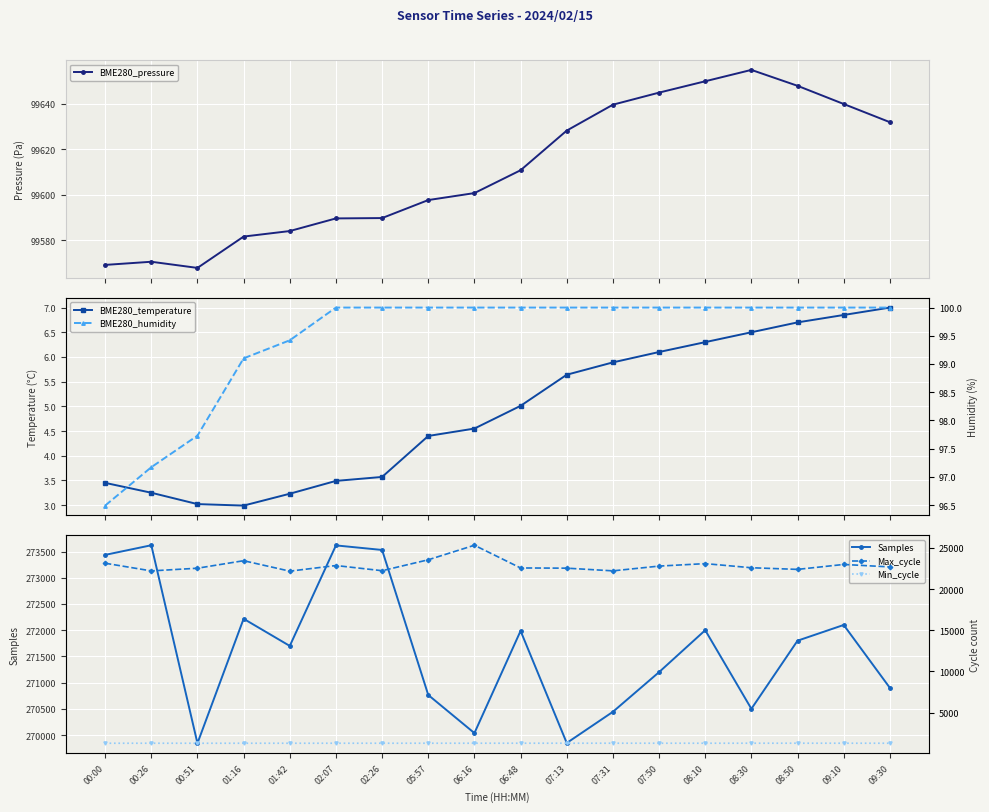

How many lines are shown in the chart?

6